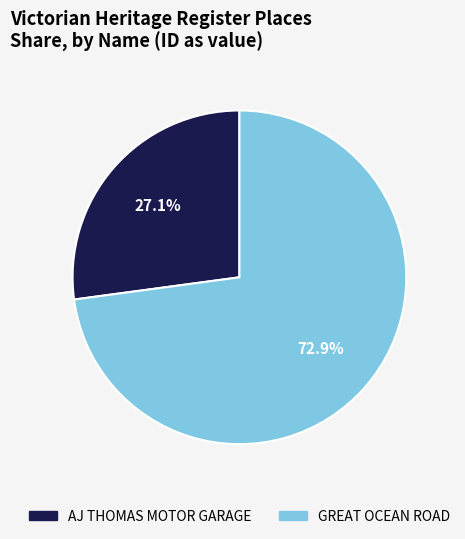

What percentage is NOT represented by AJ THOMAS MOTOR GARAGE?

72.9%